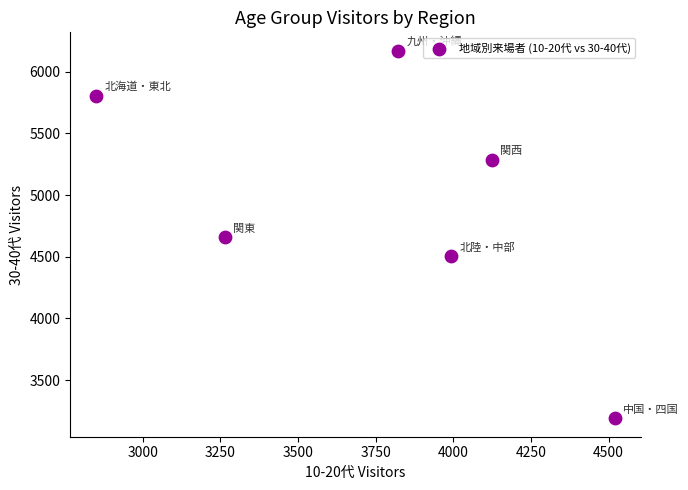

What is the average Y value?

4936